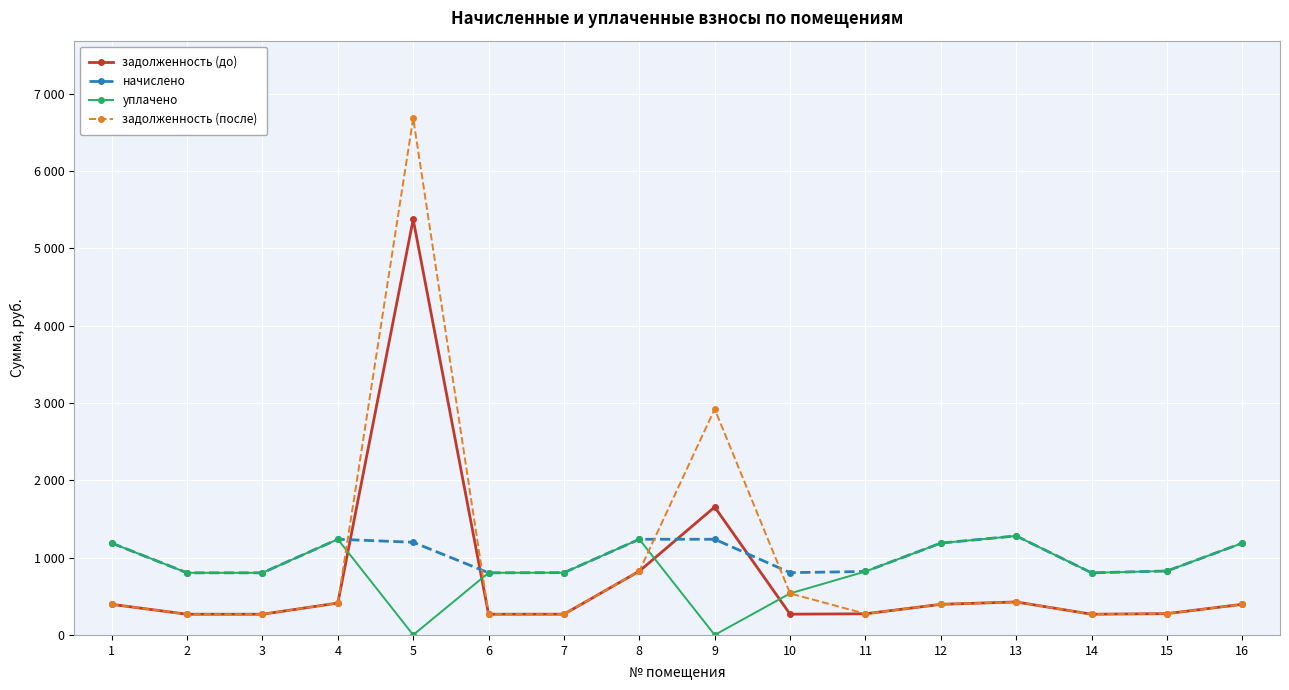

List the series in order of their overall mean, lowest first.

задолженность (до), уплачено, задолженность (после), начислено